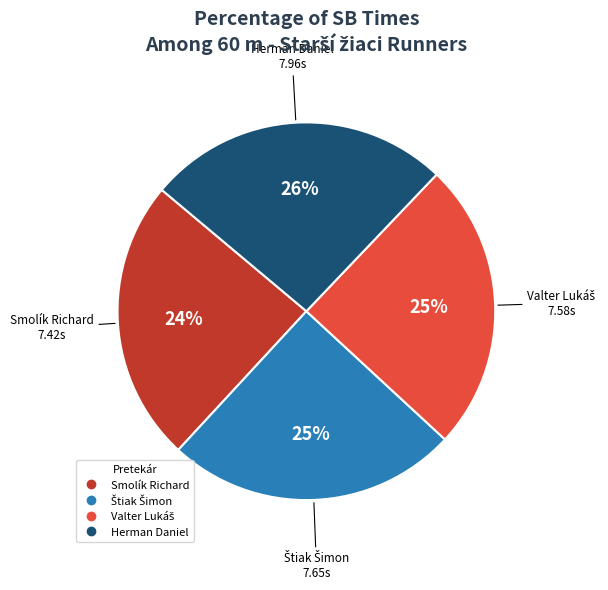

Which slice is the smallest?

Smolík Richard